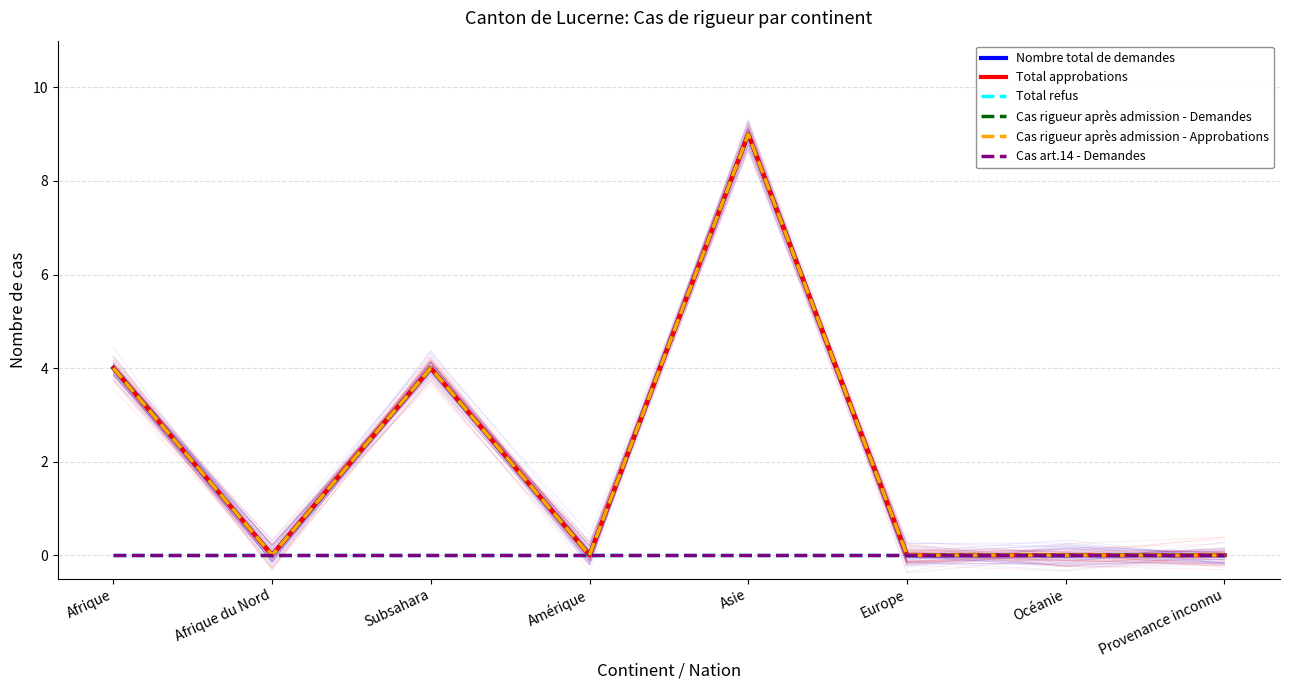

True or false: Cas art.14 - Demandes has more than 2 interior local peaks.

False